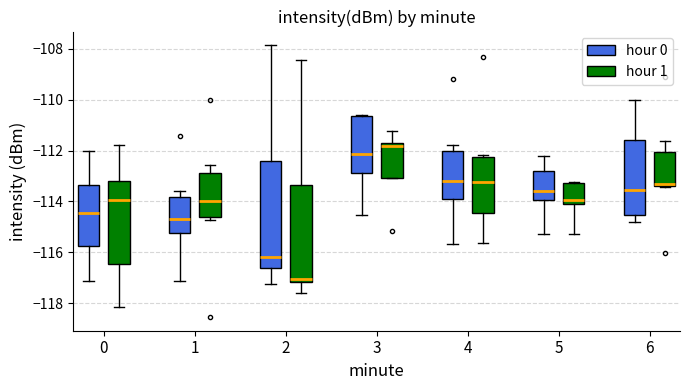

Where is the upper edge of the box for 0 (hour 1) on the y-axis? The values are not printed on the chart, so give them approximately, as read against the axis.

-113.2